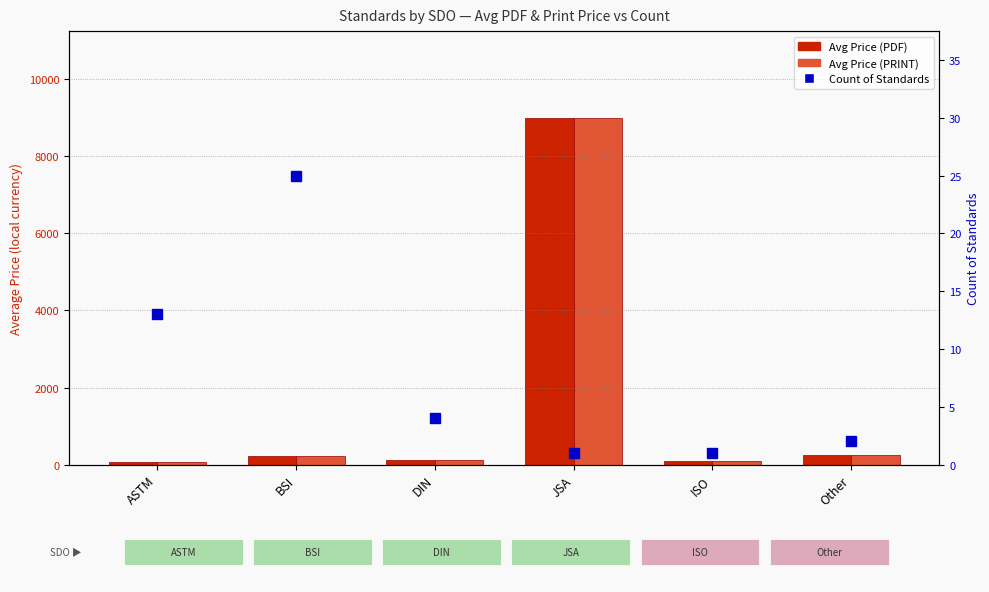

At which label does Count of Standards reach its minimum?

JSA